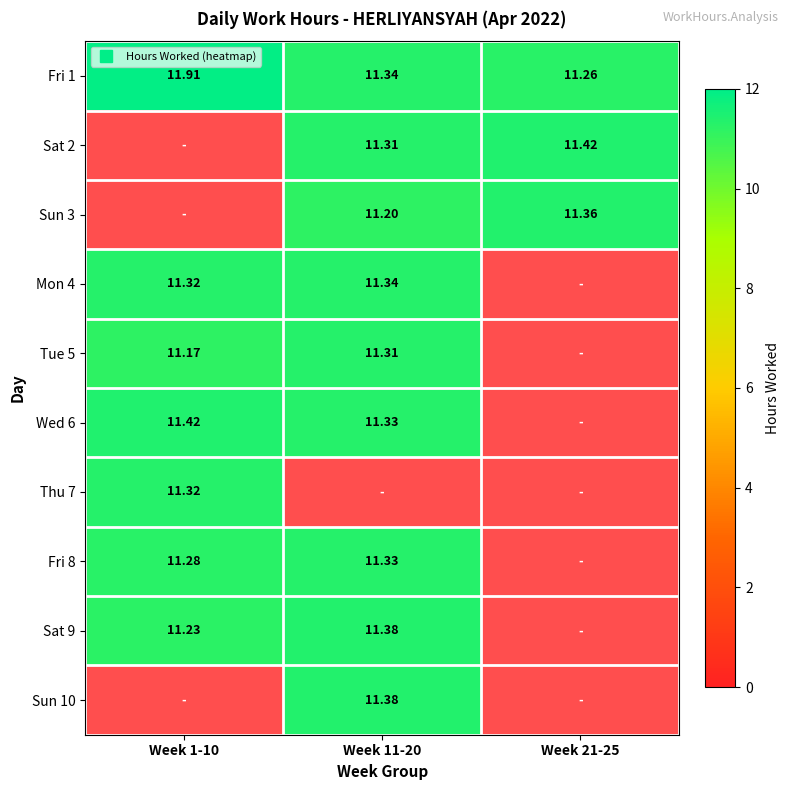

Is the value of Mon 4 at Week 11-20 greater than the value of Wed 6 at Week 11-20?

No